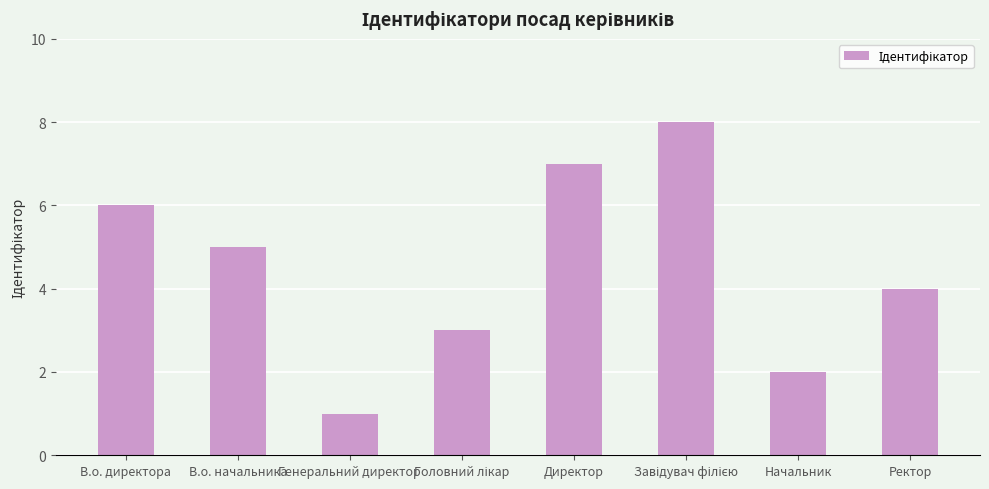

Count the values in the range 3 to 7.

5